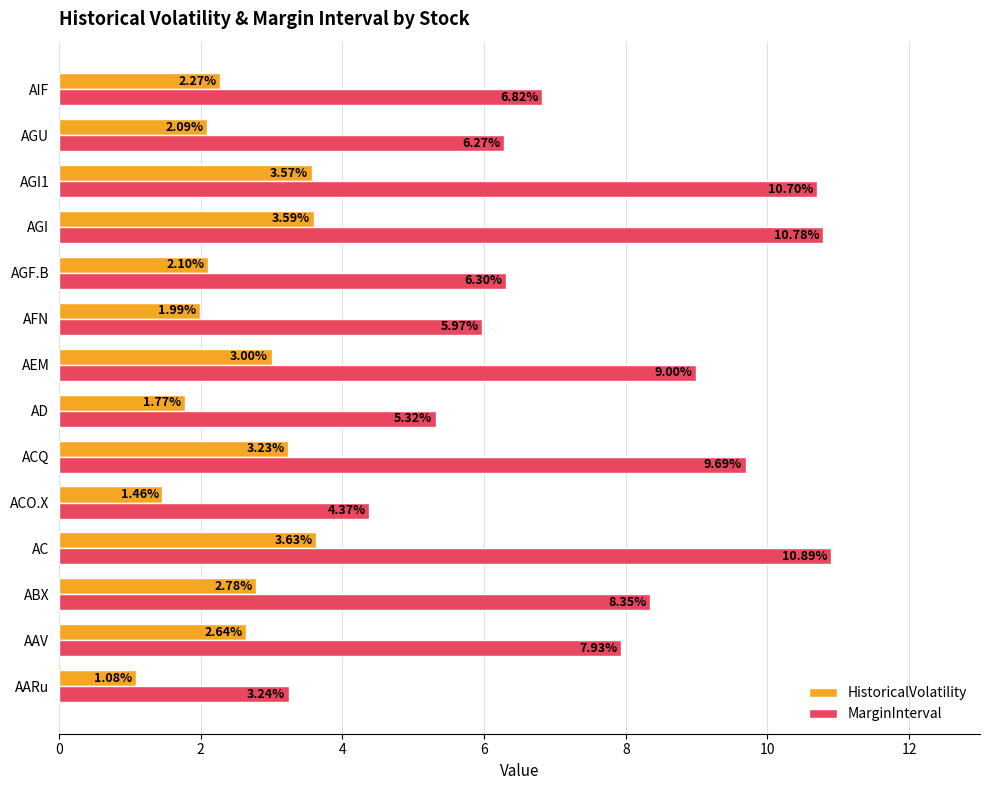

At how many categories does at least one series exceed 8?

6